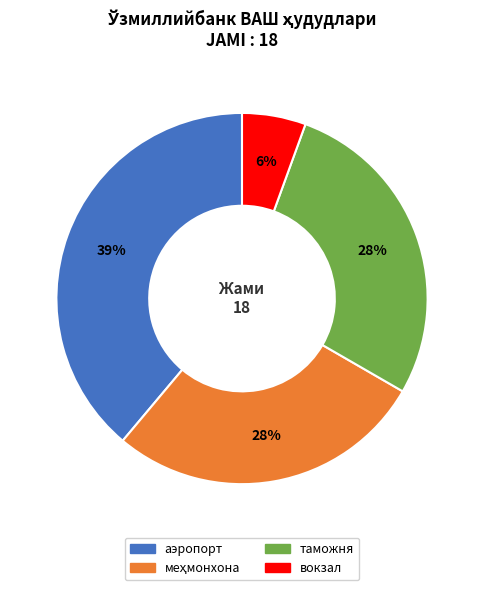

Which has a higher value, аэропорт or таможня?

аэропорт